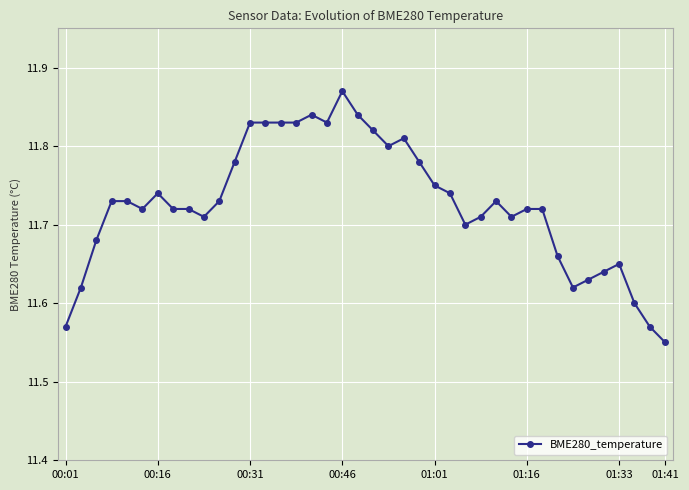

How many lines are shown in the chart?

1